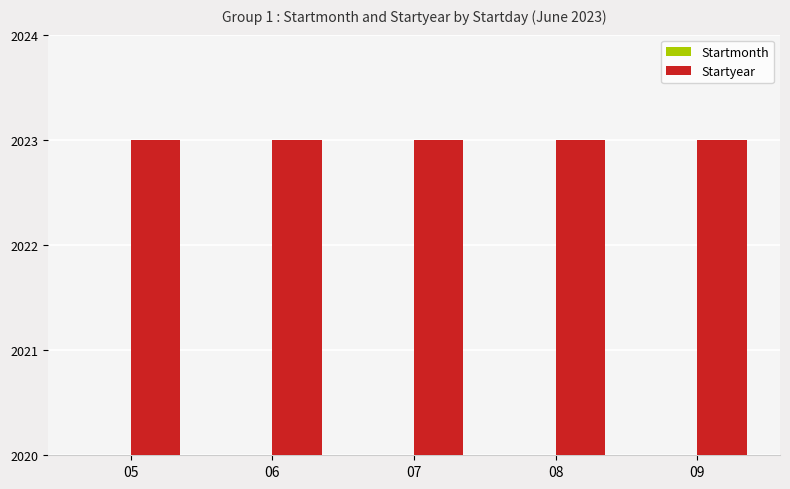

Reading right to left, what are all the values shown in this chart?

Startmonth: 09=6	08=6	07=6	06=6	05=6
Startyear: 09=2023	08=2023	07=2023	06=2023	05=2023